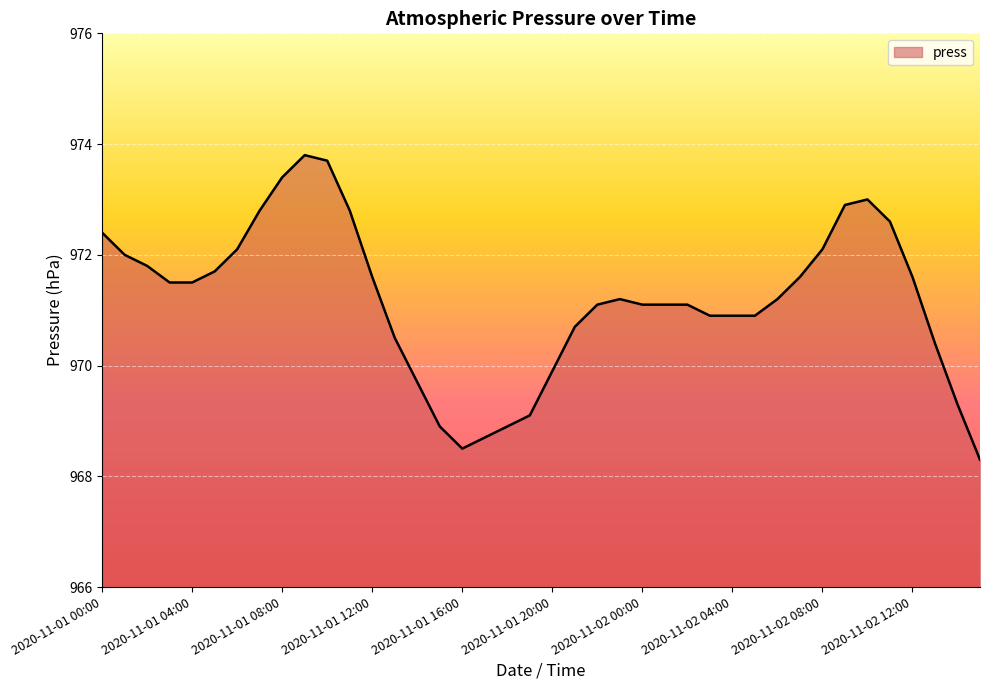

Count the number of values greater than 971.

25